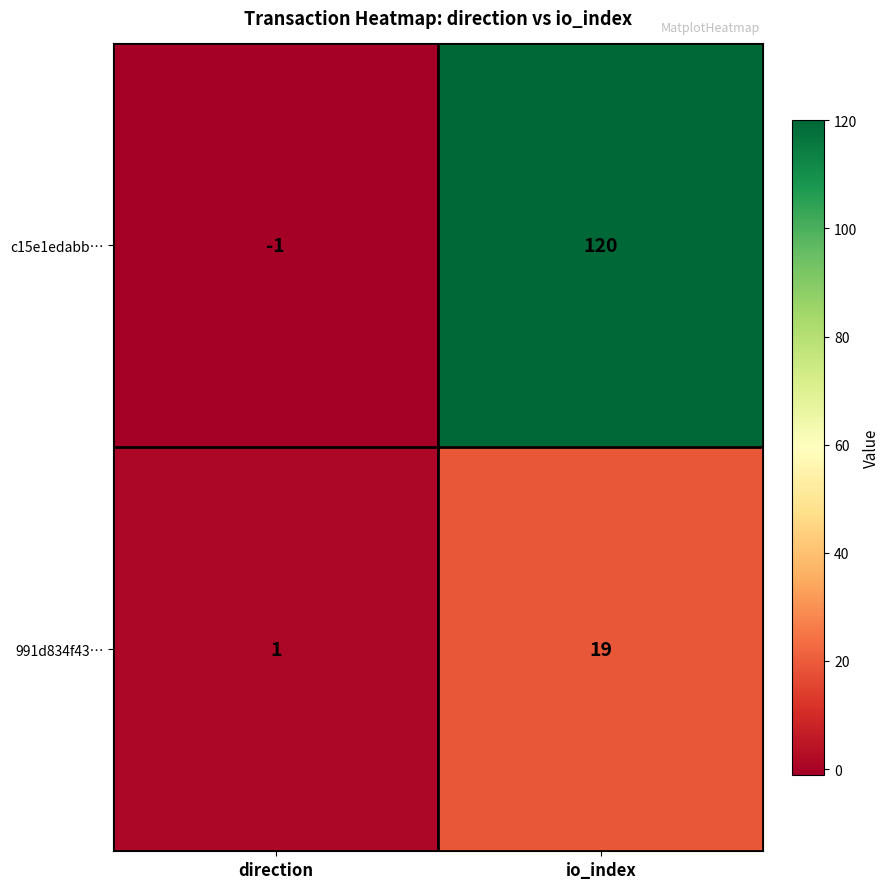

Between direction and io_index, which series saw the biggest shift?

c15e1edabb…